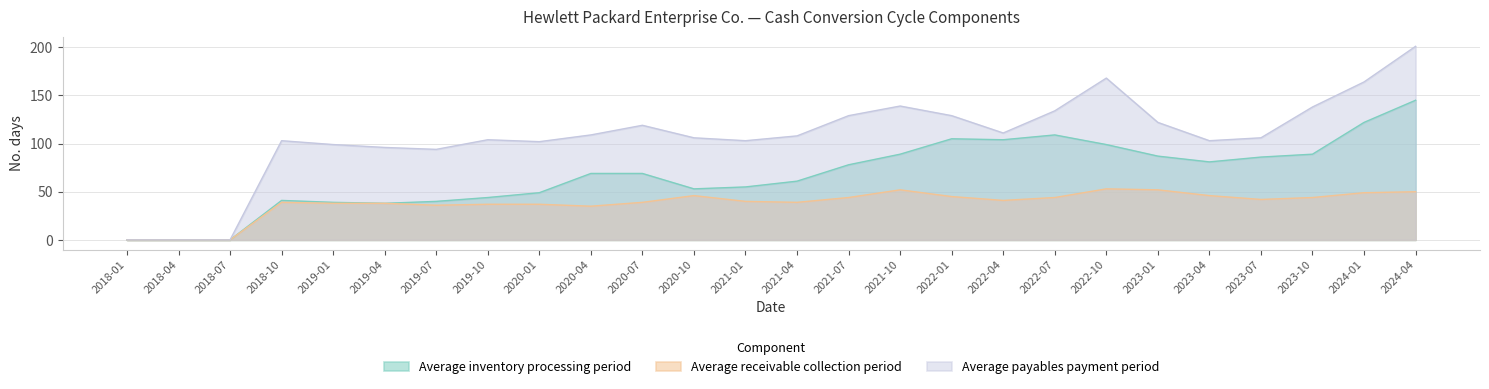

Which series changed the most between 2019-01 and 2021-04?

Average inventory processing period